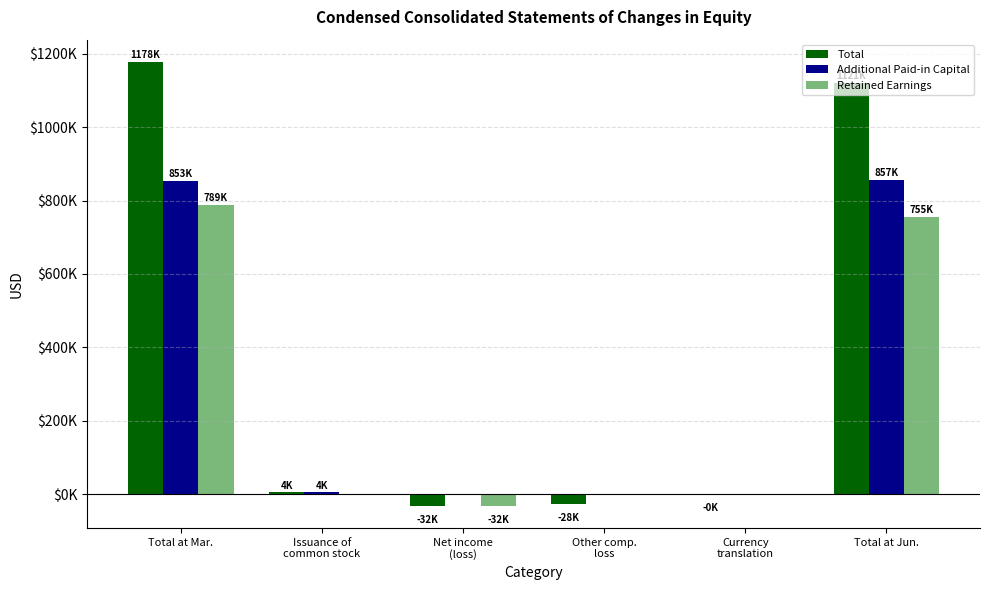

What are all the series names shown in the legend?

Total, Additional Paid-in Capital, Retained Earnings